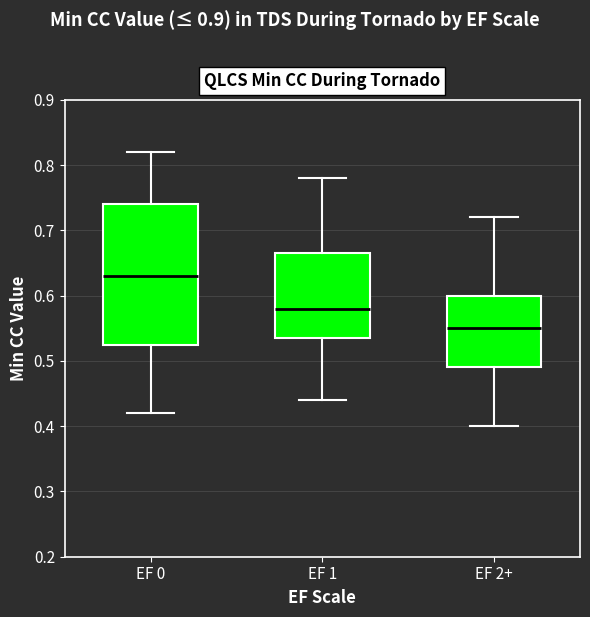

Which box's median line is the highest?

EF 0